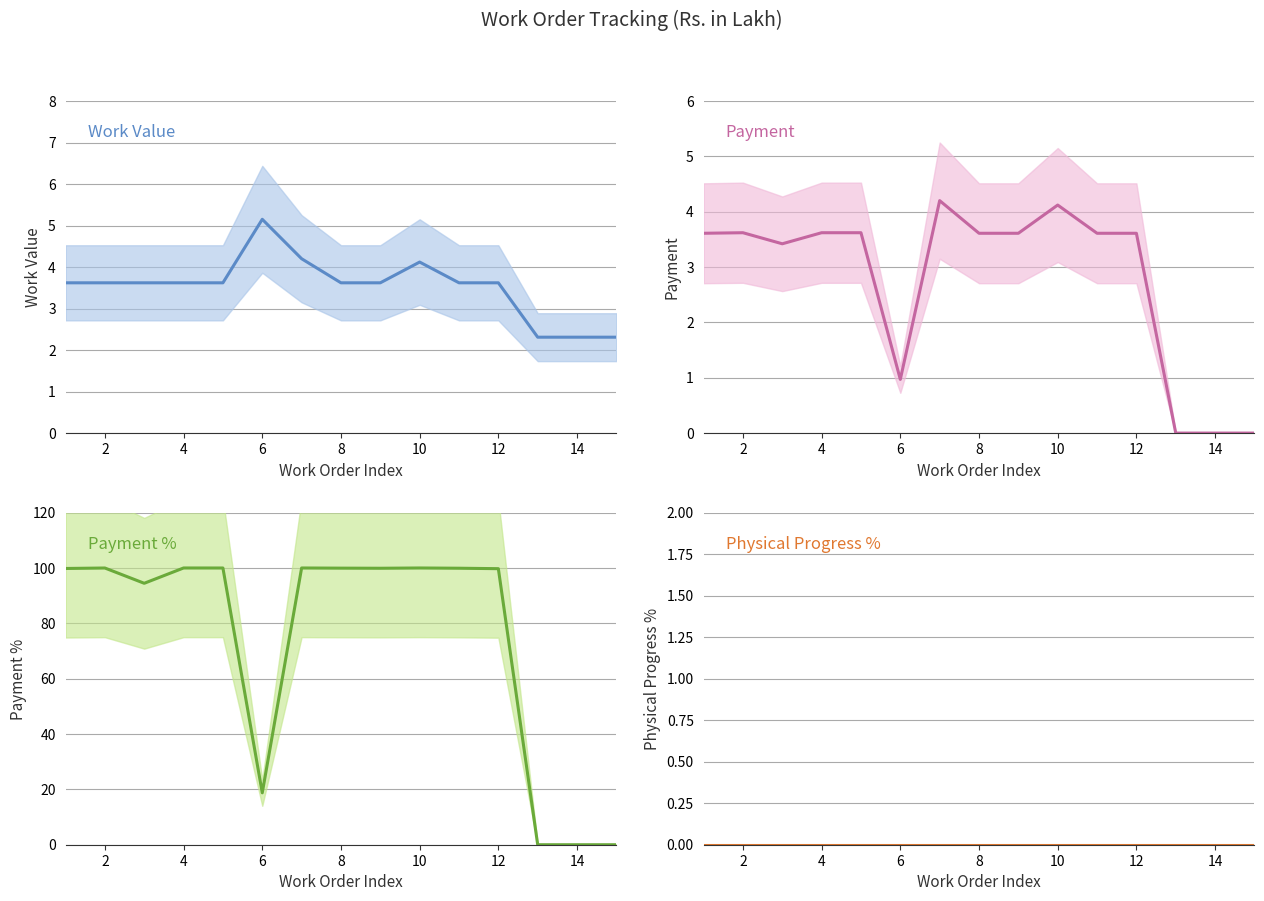

Which has a higher value, 8 or 12?

8